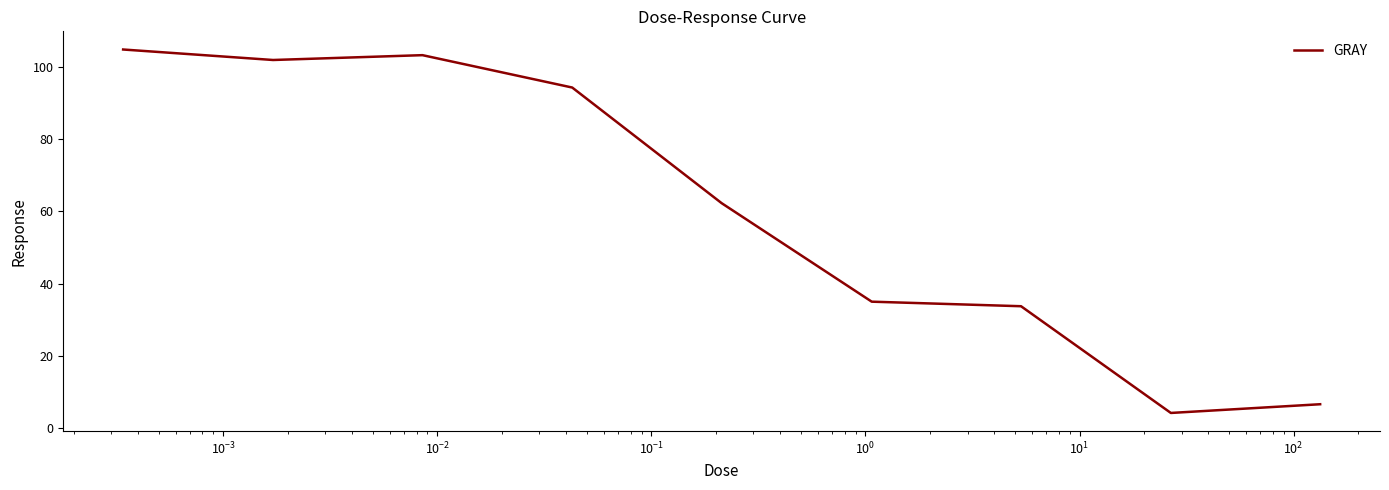

What is the sum of all values?

546.3